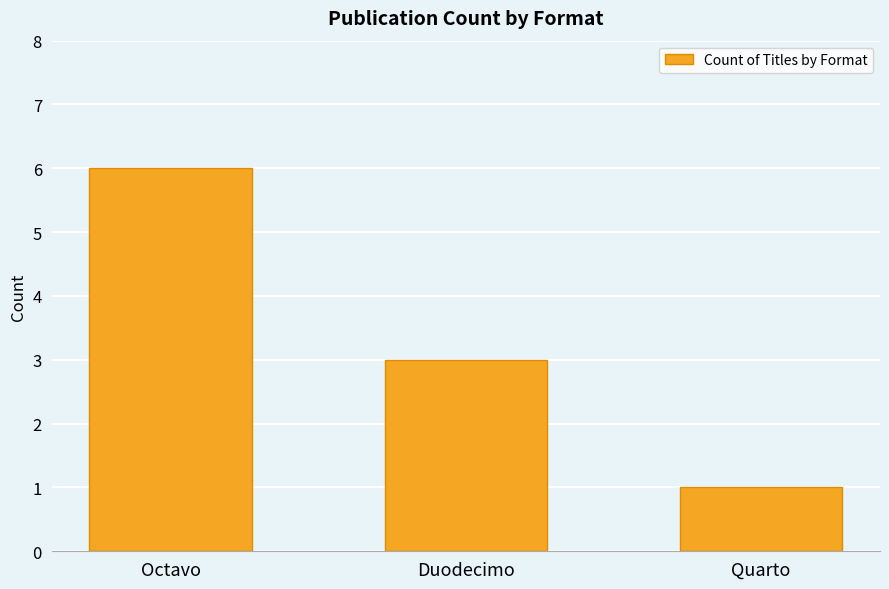

Does the chart contain any negative values?

No